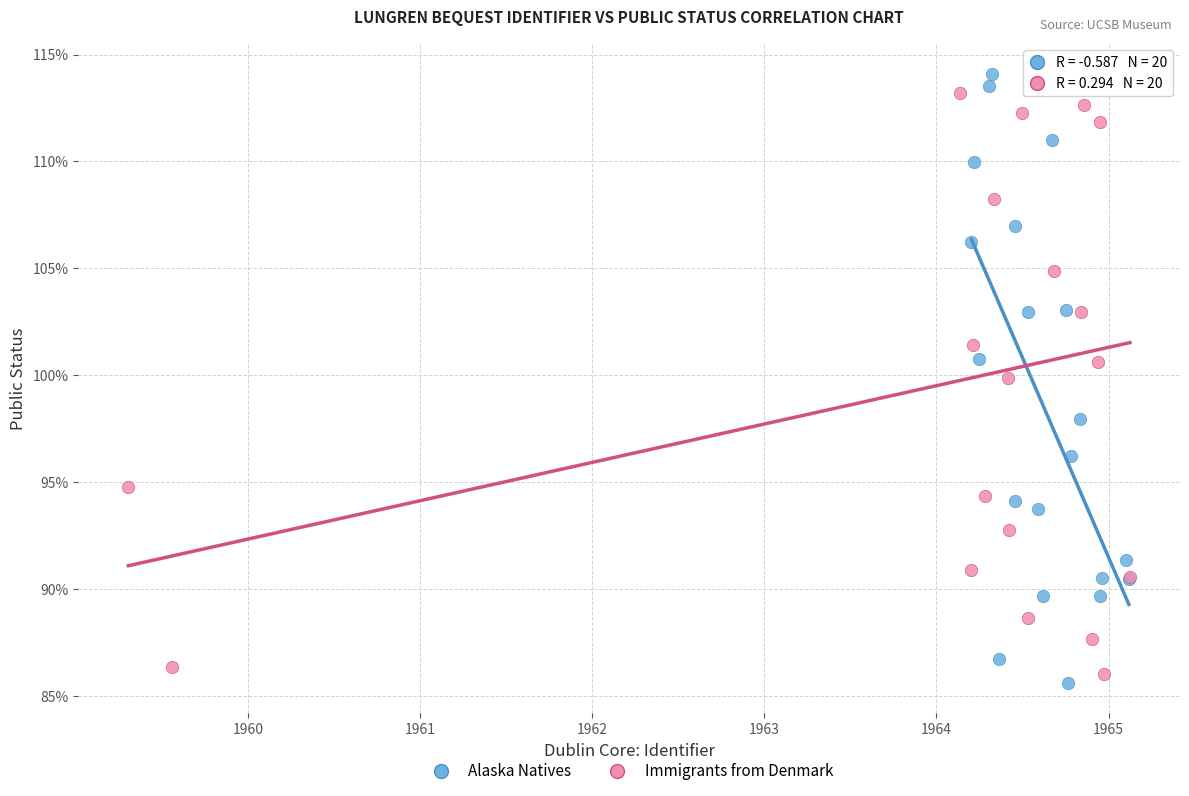

Which series contains the lowest Y value?

Alaska Natives